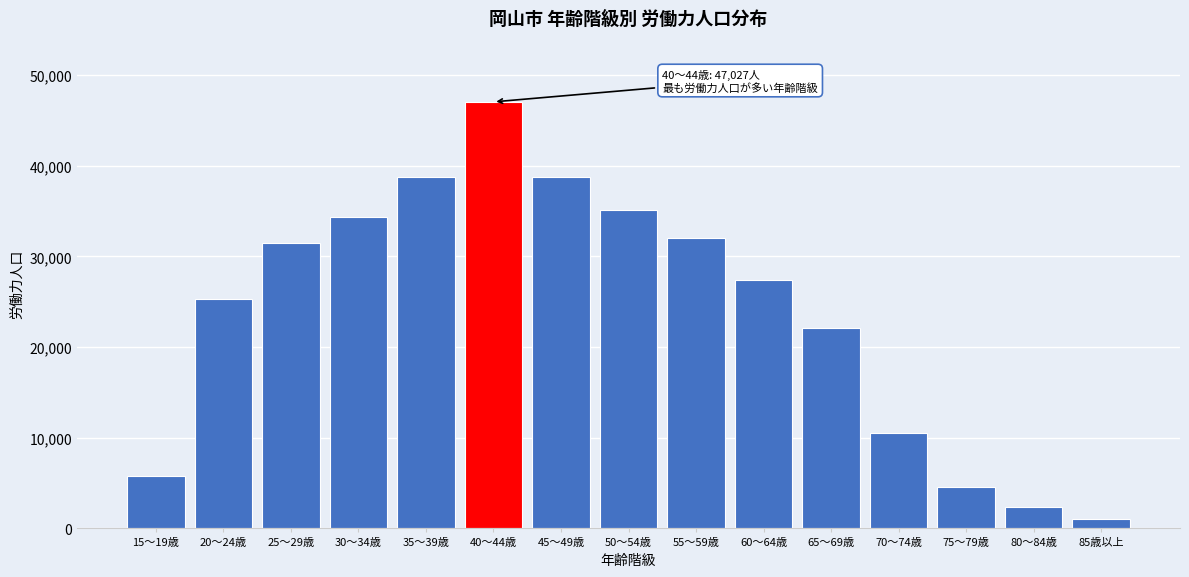

At which label is the value closest to 24033?

20～24歳